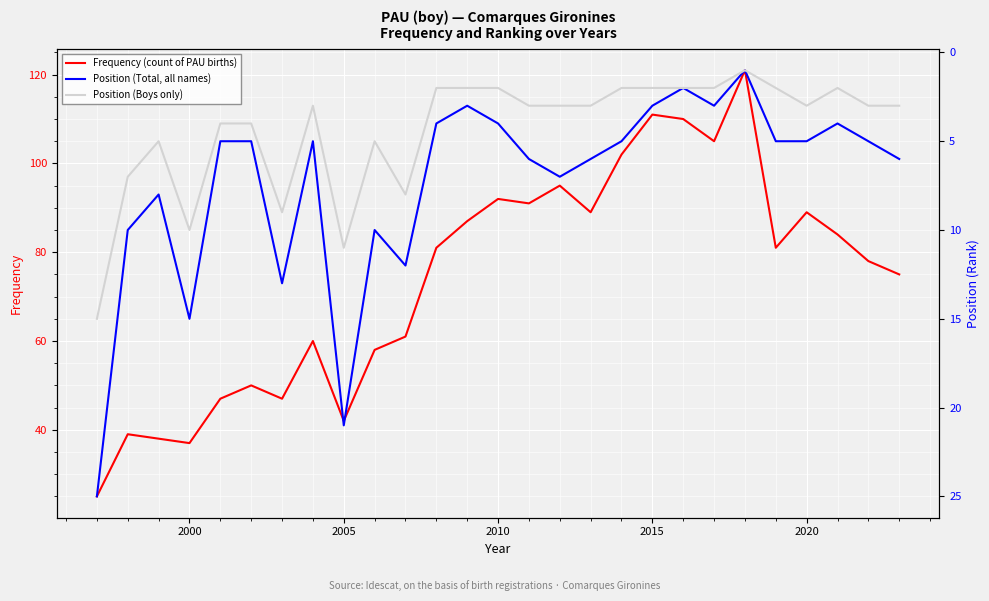

What is the minimum value for Frequency (count of PAU births)?

25